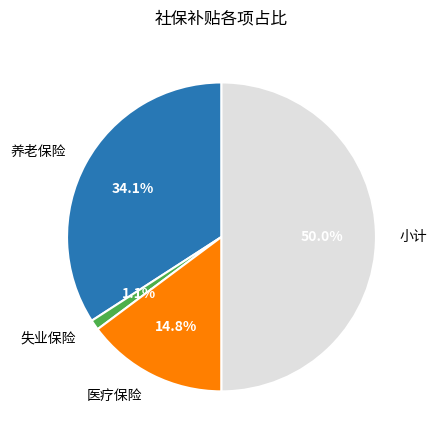

Which slice is the largest?

小计